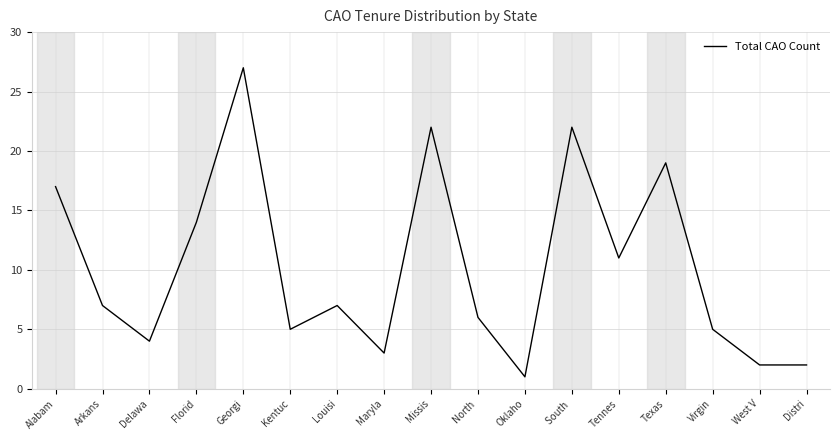

The chart shows a value of 14 at Florid. True or false?

True